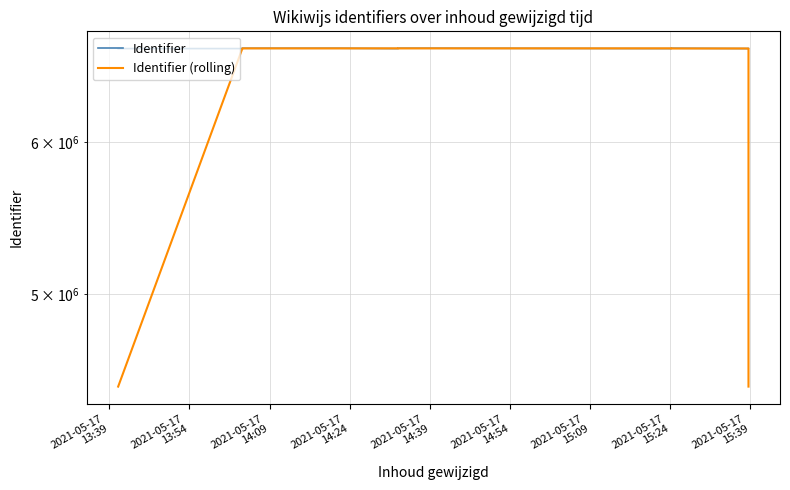

How many distinct data groups are displayed?

2